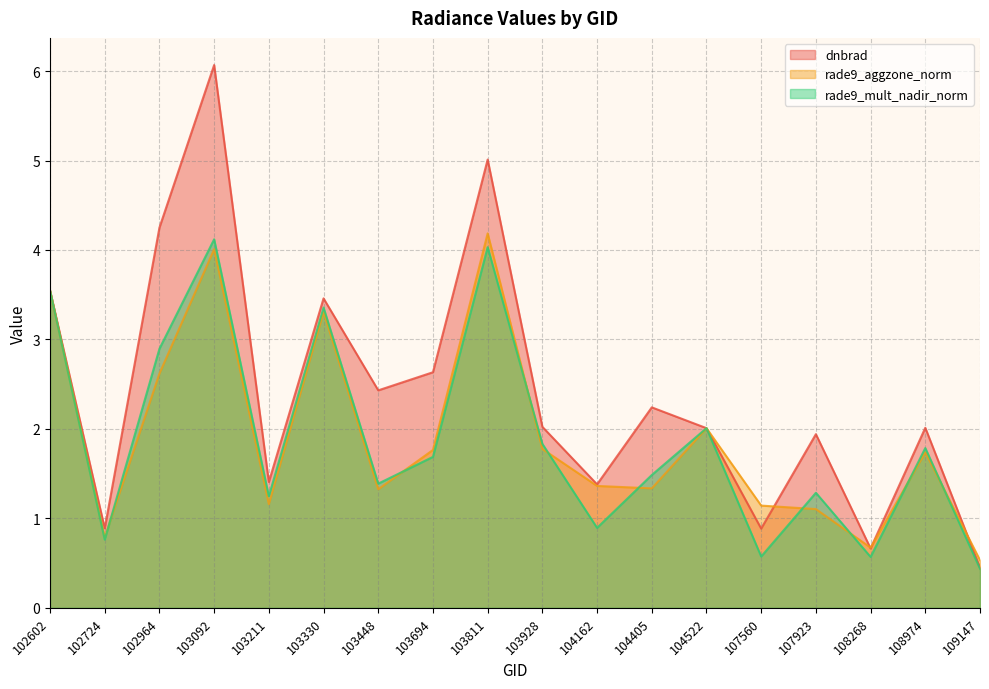

Reading left to right, transcribe all the data shown in this chart.

dnbrad: 102602=3.5	102724=0.9	102964=4.3	103092=6.1	103211=1.4	103330=3.5	103448=2.4	103694=2.6	103811=5.0	103928=2.0	104162=1.4	104405=2.2	104522=2.0	107560=0.9	107923=1.9	108268=0.7	108974=2.0	109147=0.4
rade9_aggzone_norm: 102602=3.5	102724=0.8	102964=2.6	103092=4.0	103211=1.2	103330=3.3	103448=1.3	103694=1.8	103811=4.2	103928=1.8	104162=1.4	104405=1.3	104522=2.0	107560=1.1	107923=1.1	108268=0.7	108974=1.7	109147=0.5
rade9_mult_nadir_norm: 102602=3.5	102724=0.8	102964=2.9	103092=4.1	103211=1.2	103330=3.4	103448=1.4	103694=1.7	103811=4.0	103928=1.8	104162=0.9	104405=1.5	104522=2.0	107560=0.6	107923=1.3	108268=0.6	108974=1.8	109147=0.4